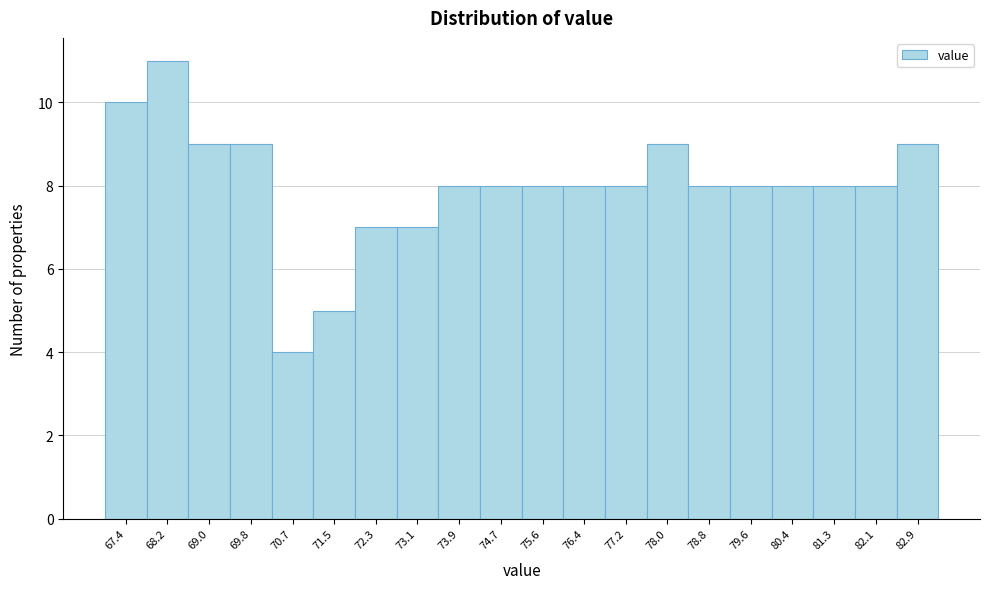

Reading left to right, extract all data points from this chart.

10	11	9	9	4	5	7	7	8	8	8	8	8	9	8	8	8	8	8	9